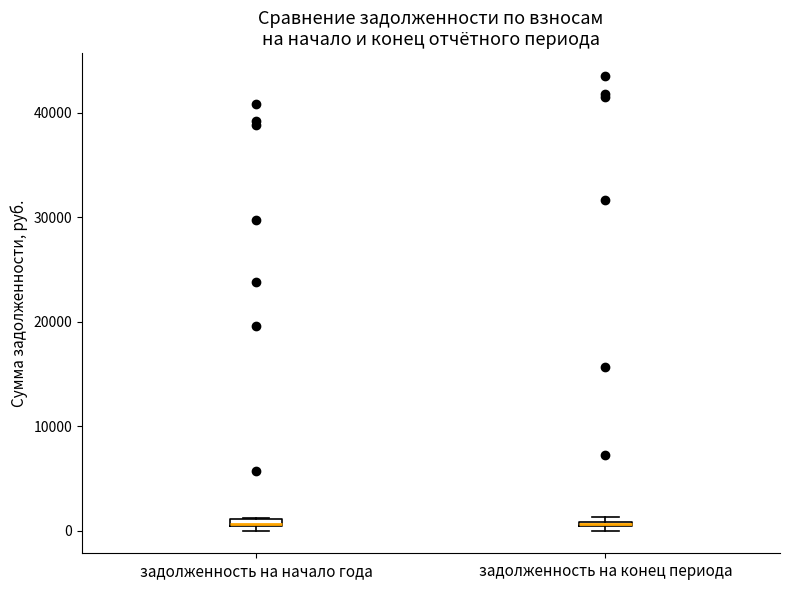

Where is the upper edge of the box for задолженность на начало года on the y-axis? The values are not printed on the chart, so give them approximately, as read against the axis.

1000